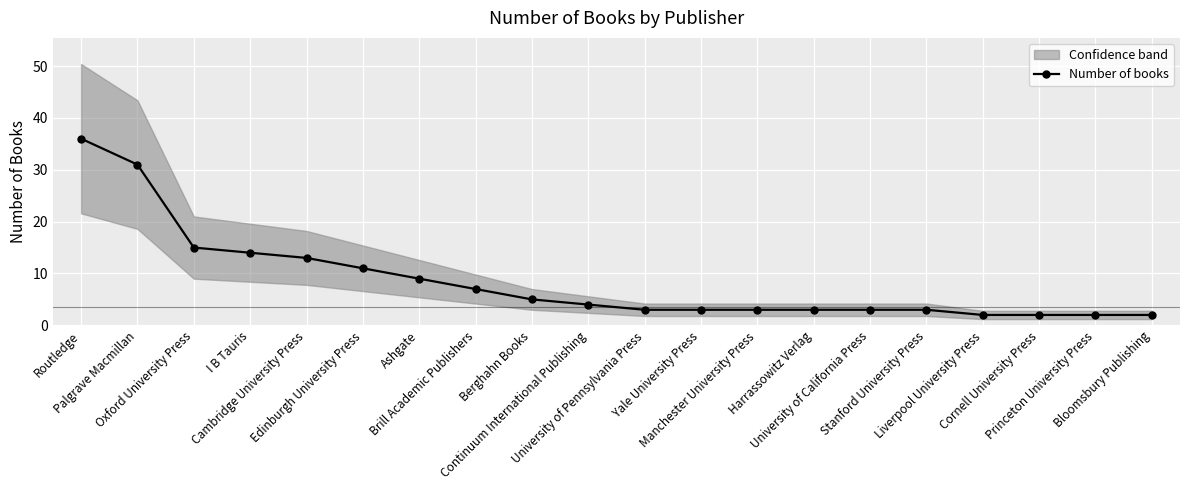

How many data points does each series have?

20